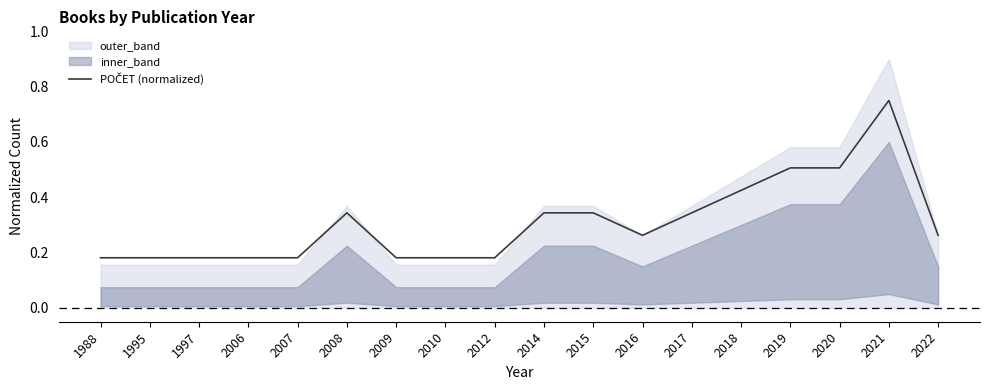

Reading left to right, extract all data points from this chart.

0.2	0.2	0.2	0.2	0.2	0.3	0.2	0.2	0.2	0.3	0.3	0.3	0.3	0.4	0.5	0.5	0.8	0.3